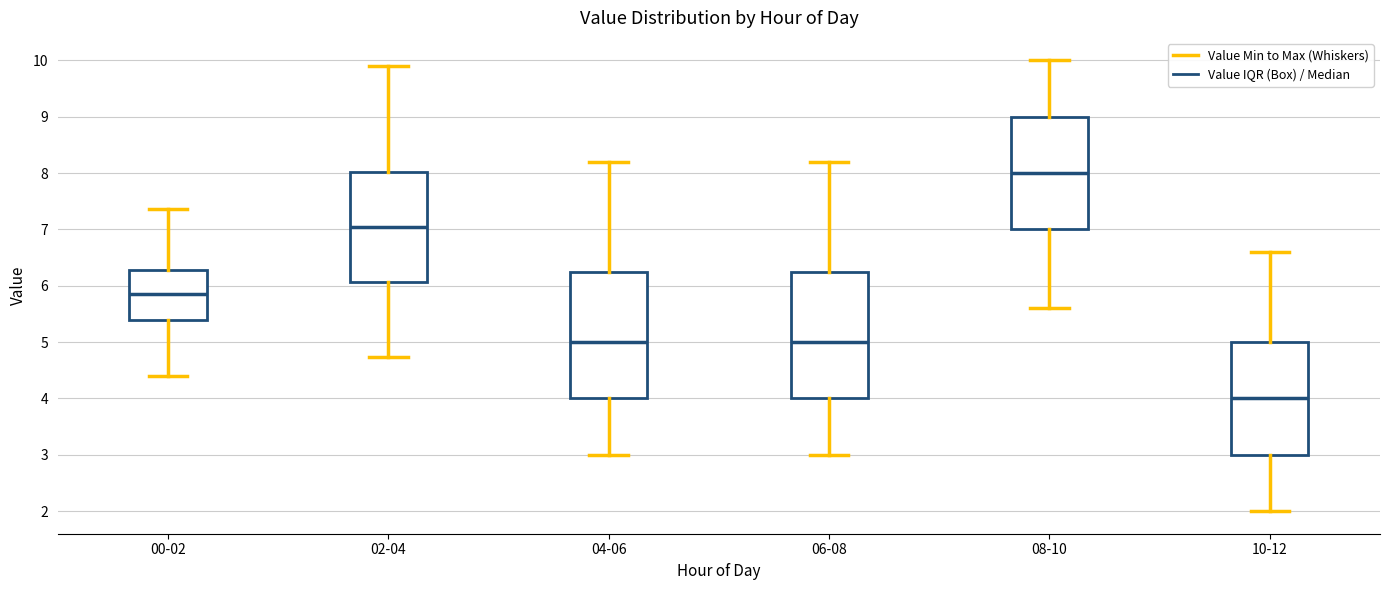

Where does the median line of the box for 06-08 sit on the y-axis? The values are not printed on the chart, so give them approximately, as read against the axis.

5.0